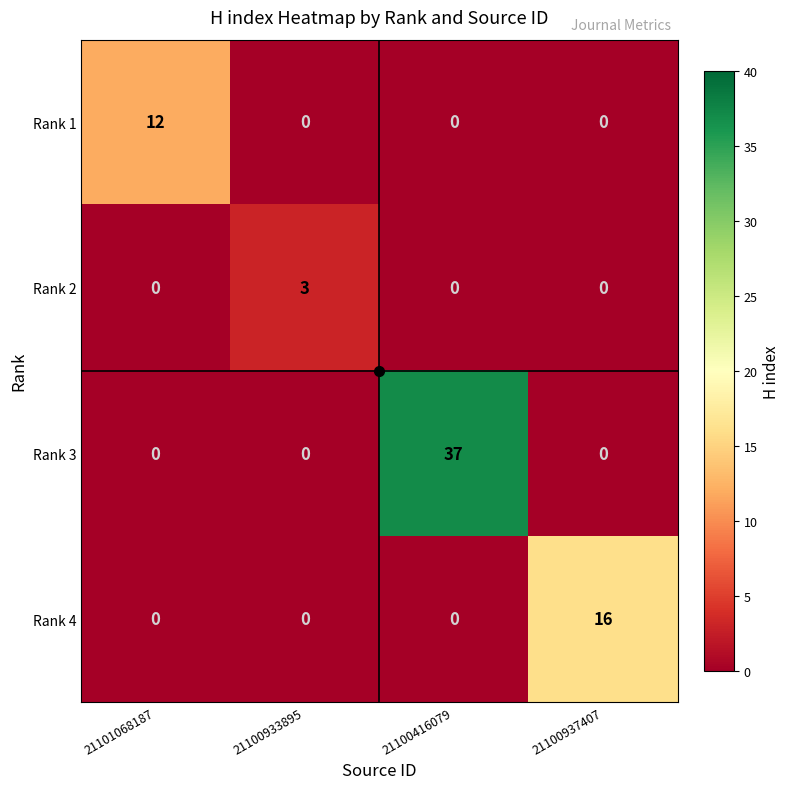

Rank the series by their maximum value, from highest to lowest.

Rank 3, Rank 4, Rank 1, Rank 2